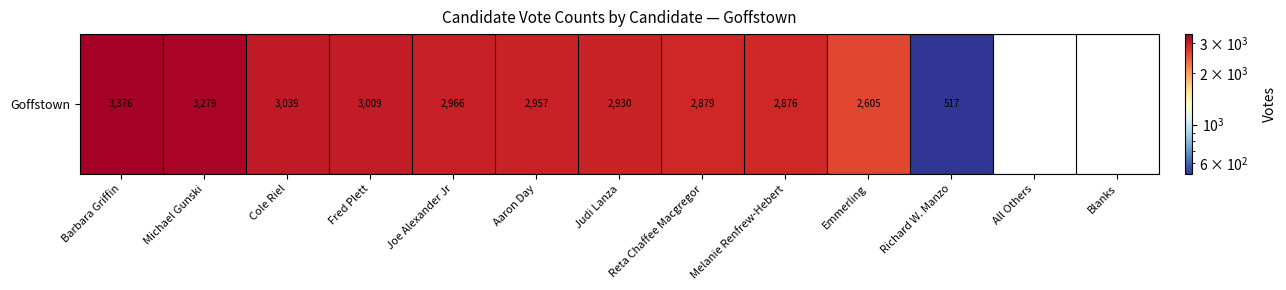

List the labels in order of value, smallest first.

All Others, Blanks, Richard W. Manzo, Emmerling, Melanie Renfrew-Hebert, Reta Chaffee Macgregor, Judi Lanza, Aaron Day, Joe Alexander Jr, Fred Plett, Cole Riel, Michael Gunski, Barbara Griffin